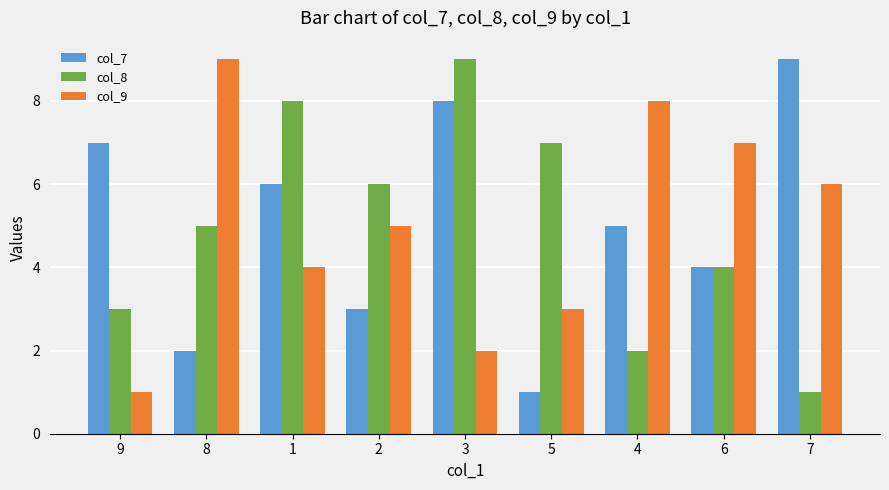

What is the difference between the maximum and minimum values in the col_7 series?

8